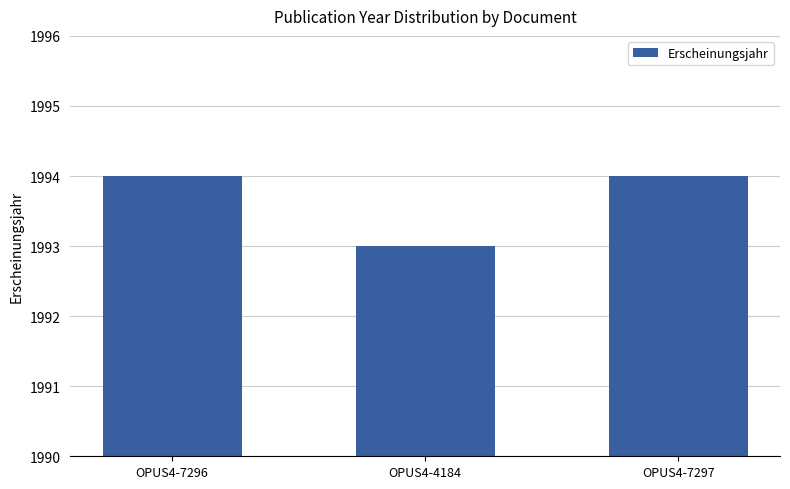

Where is the data nearest to the value 1993?

OPUS4-4184